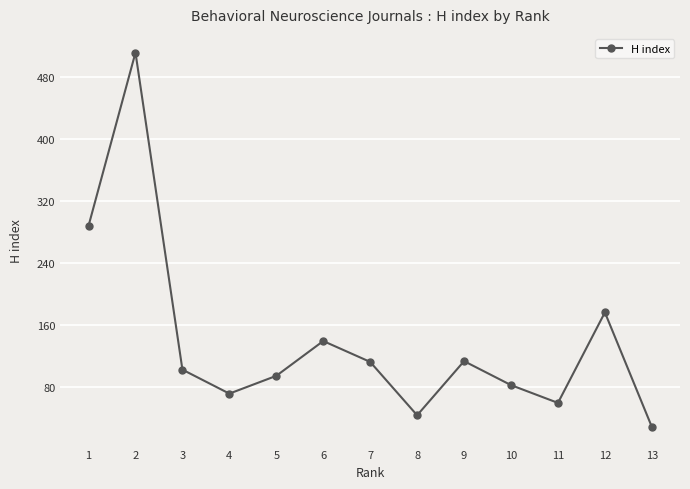

Is it true that the value at 4 is 71?

True